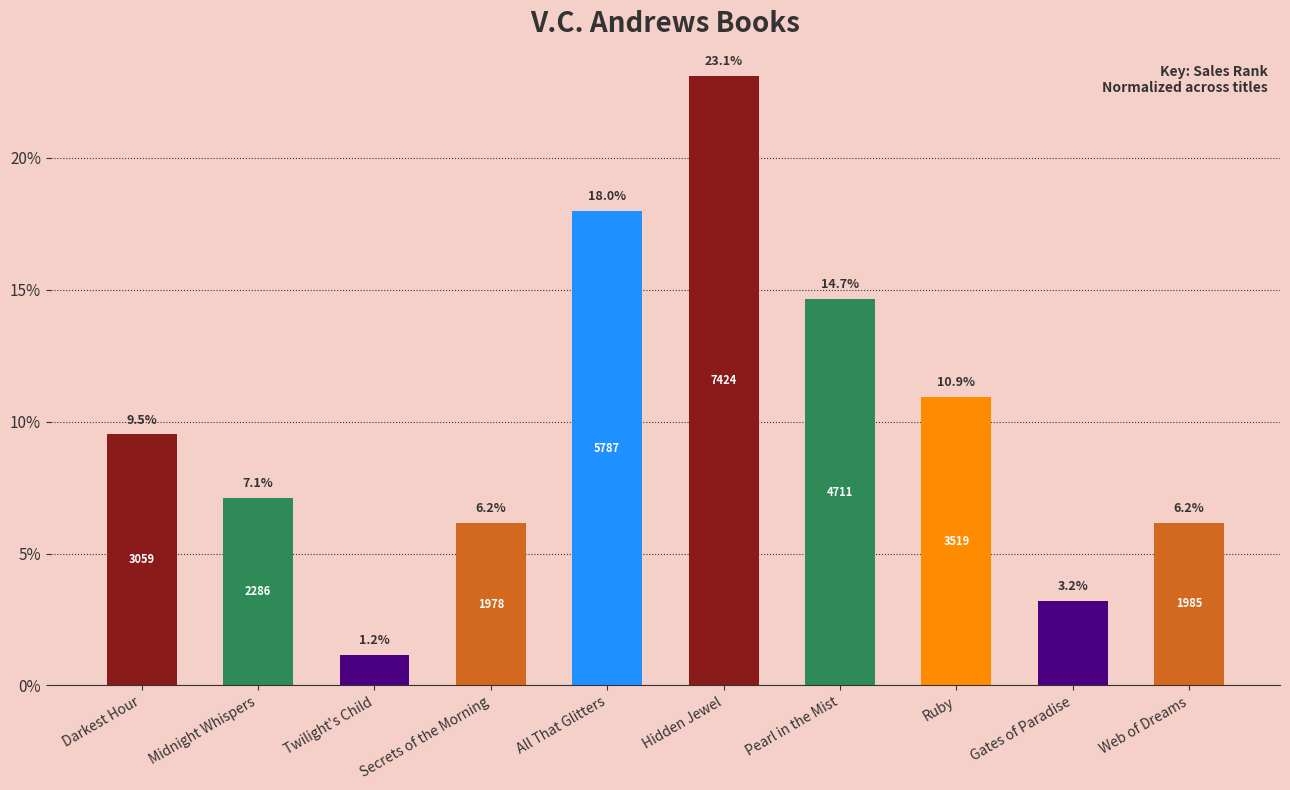

The value at Secrets of the Morning is 6.2. True or false?

True